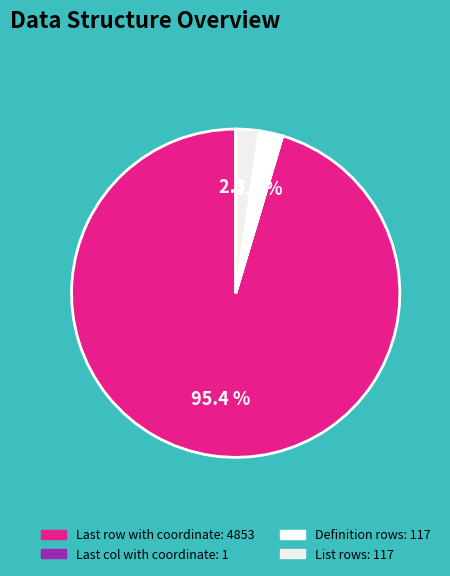

How much of the chart is everything except List rows?

97.7%